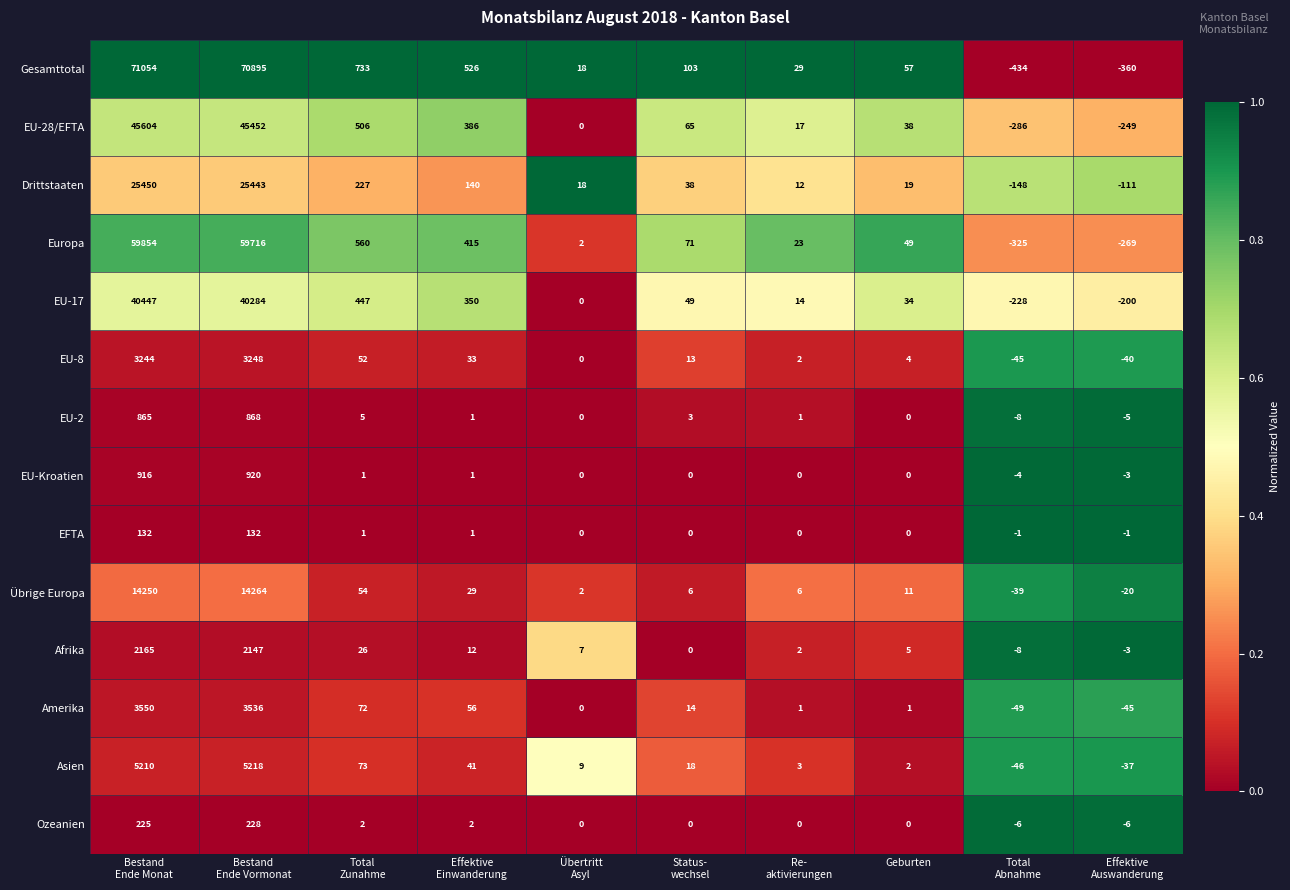

What is the greatest value displayed?

71054